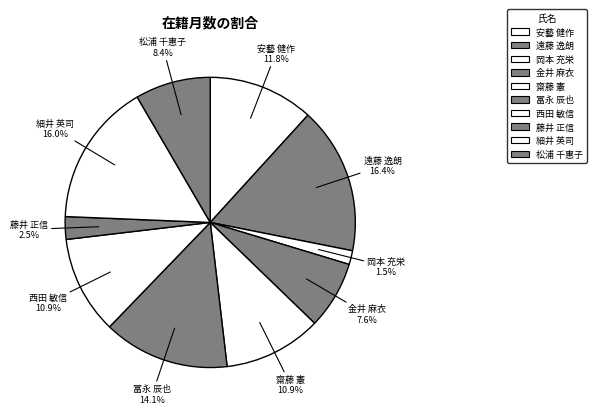

What is the ratio of the value at 冨永 辰也 to the value at 松浦 千惠子?

1.7